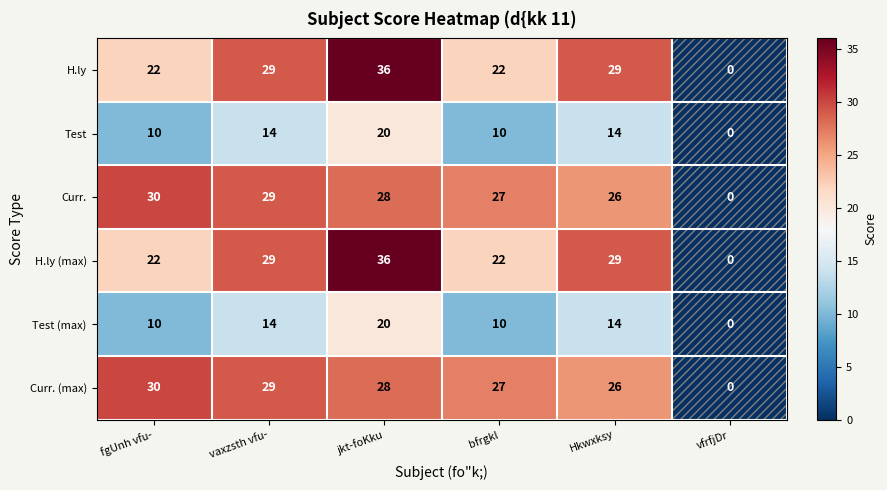

Which category has the highest value in the H.ly (max) series?

jkt-foKku